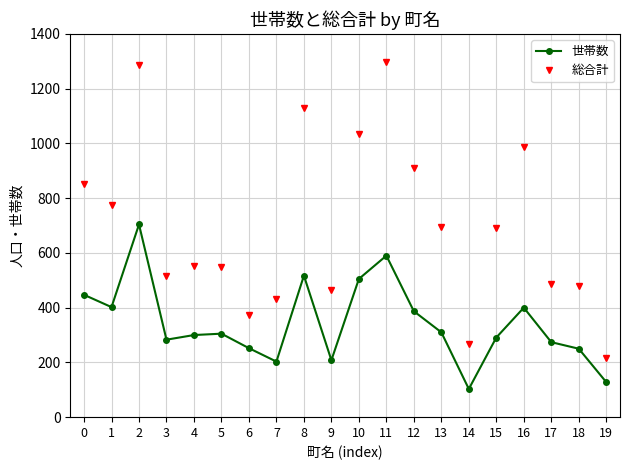

True or false: 総合計 and 世帯数 cross at least once.

False